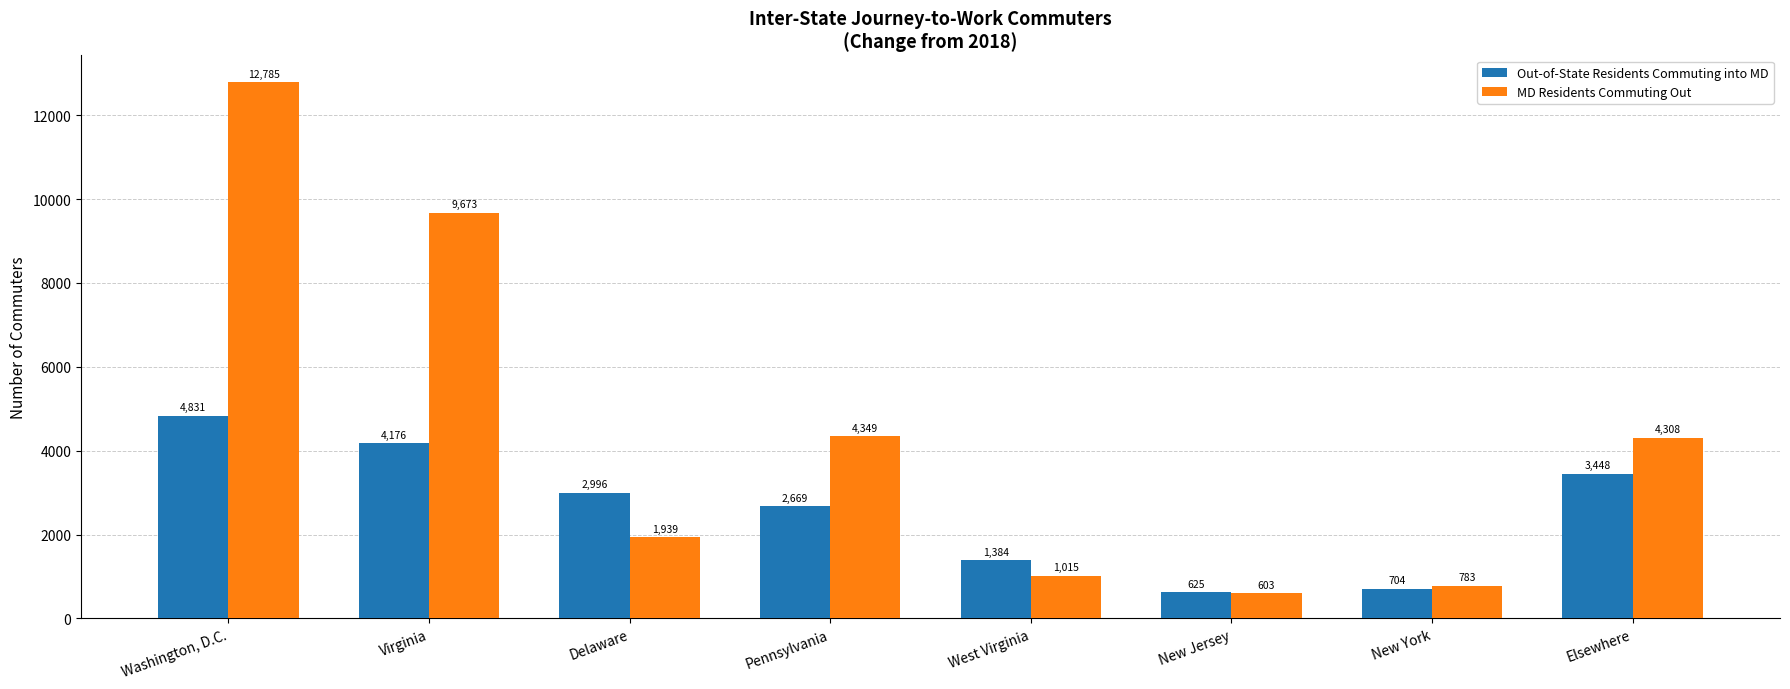

Reading right to left, what are all the values shown in this chart?

Out-of-State Residents Commuting into MD: 3448	704	625	1384	2669	2996	4176	4831
MD Residents Commuting Out: 4308	783	603	1015	4349	1939	9673	12785